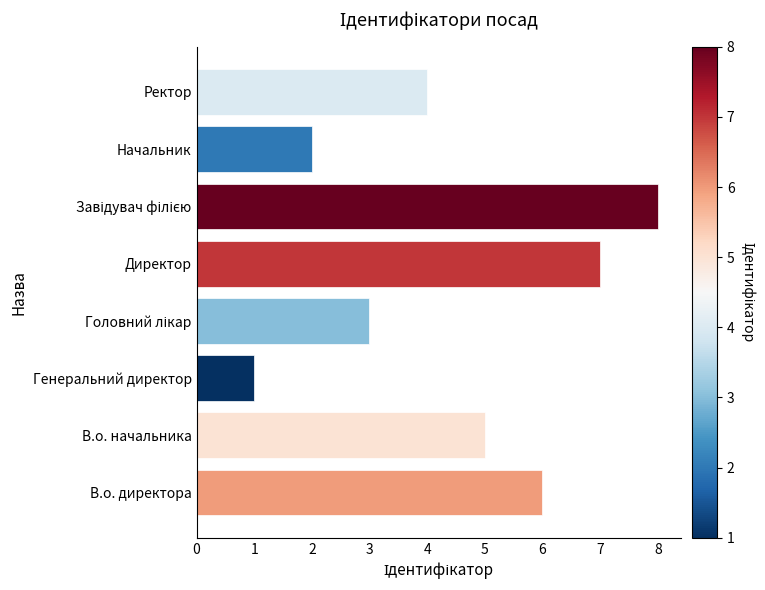

What is the maximum value shown in the chart?

8